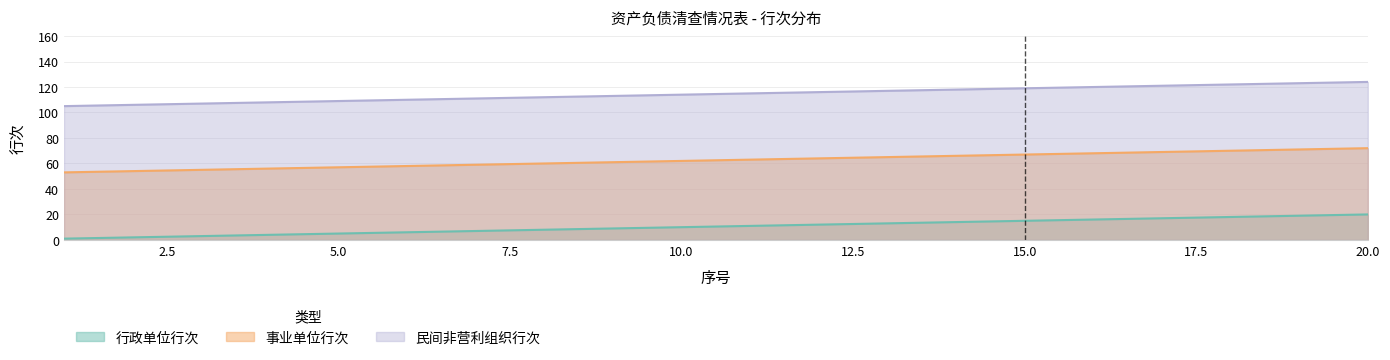

Reading right to left, list all the values displayed in this chart.

行政单位行次: 20	19	18	17	16	15	14	13	12	11	10	9	8	7	6	5	4	3	2	1
事业单位行次: 72	71	70	69	68	67	66	65	64	63	62	61	60	59	58	57	56	55	54	53
民间非营利组织行次: 124	123	122	121	120	119	118	117	116	115	114	113	112	111	110	109	108	107	106	105